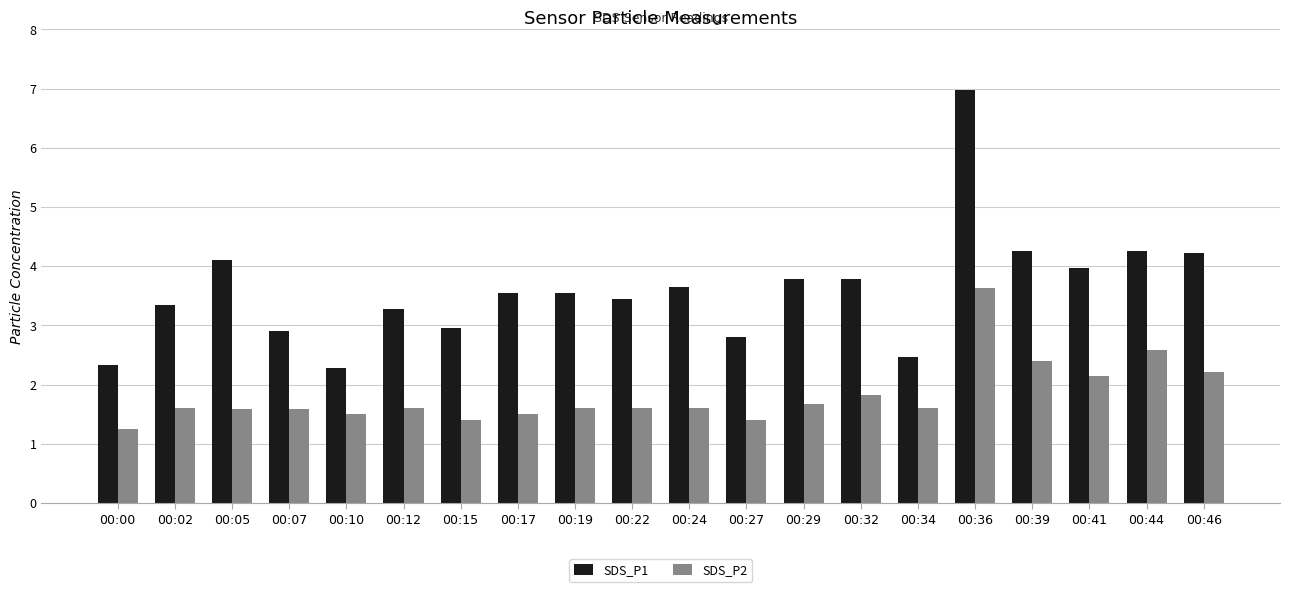

Where does the SDS_P1 series first go above 3?

00:02